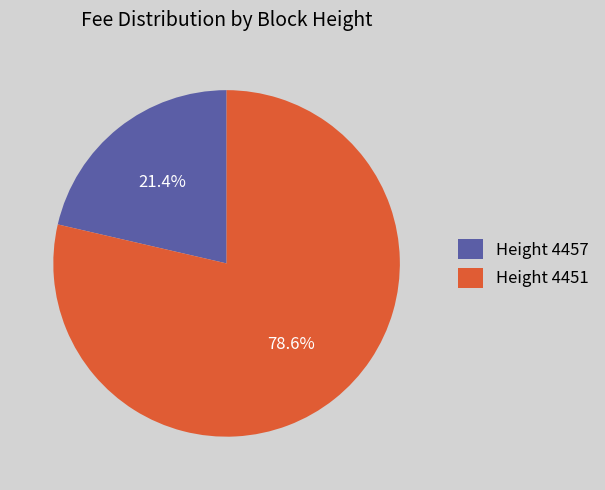

Rank the categories by value from highest to lowest.

Height 4451, Height 4457